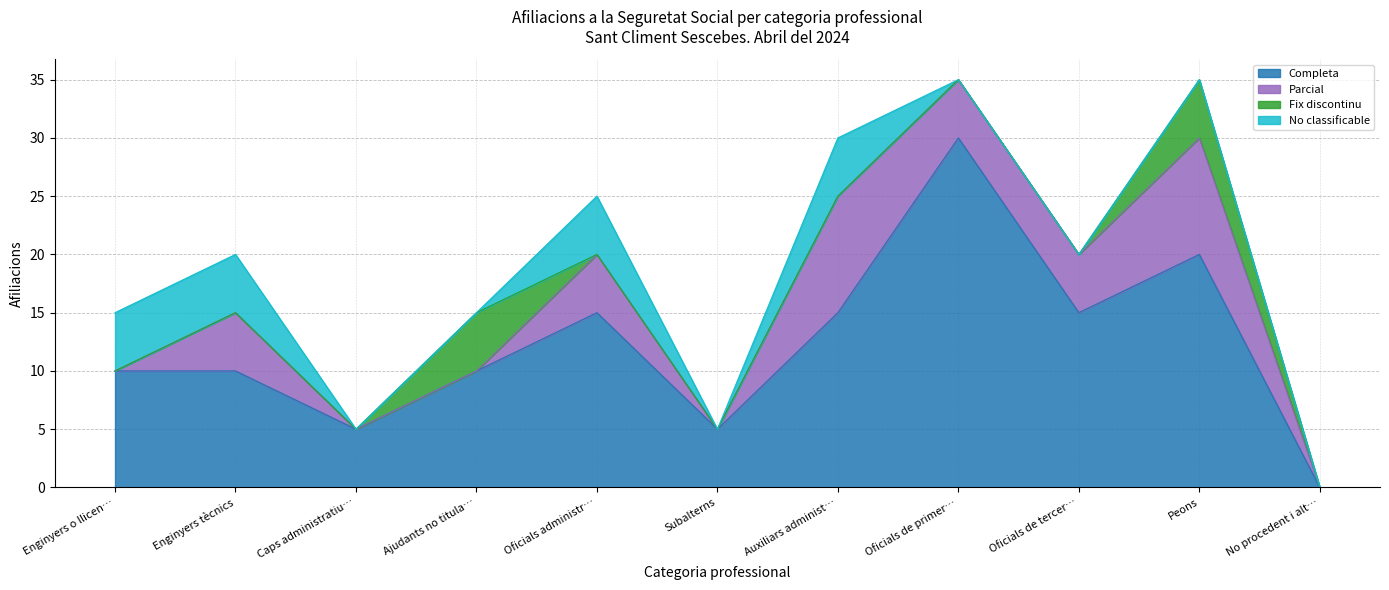

How many data points in Fix discontinu are above 0?

2